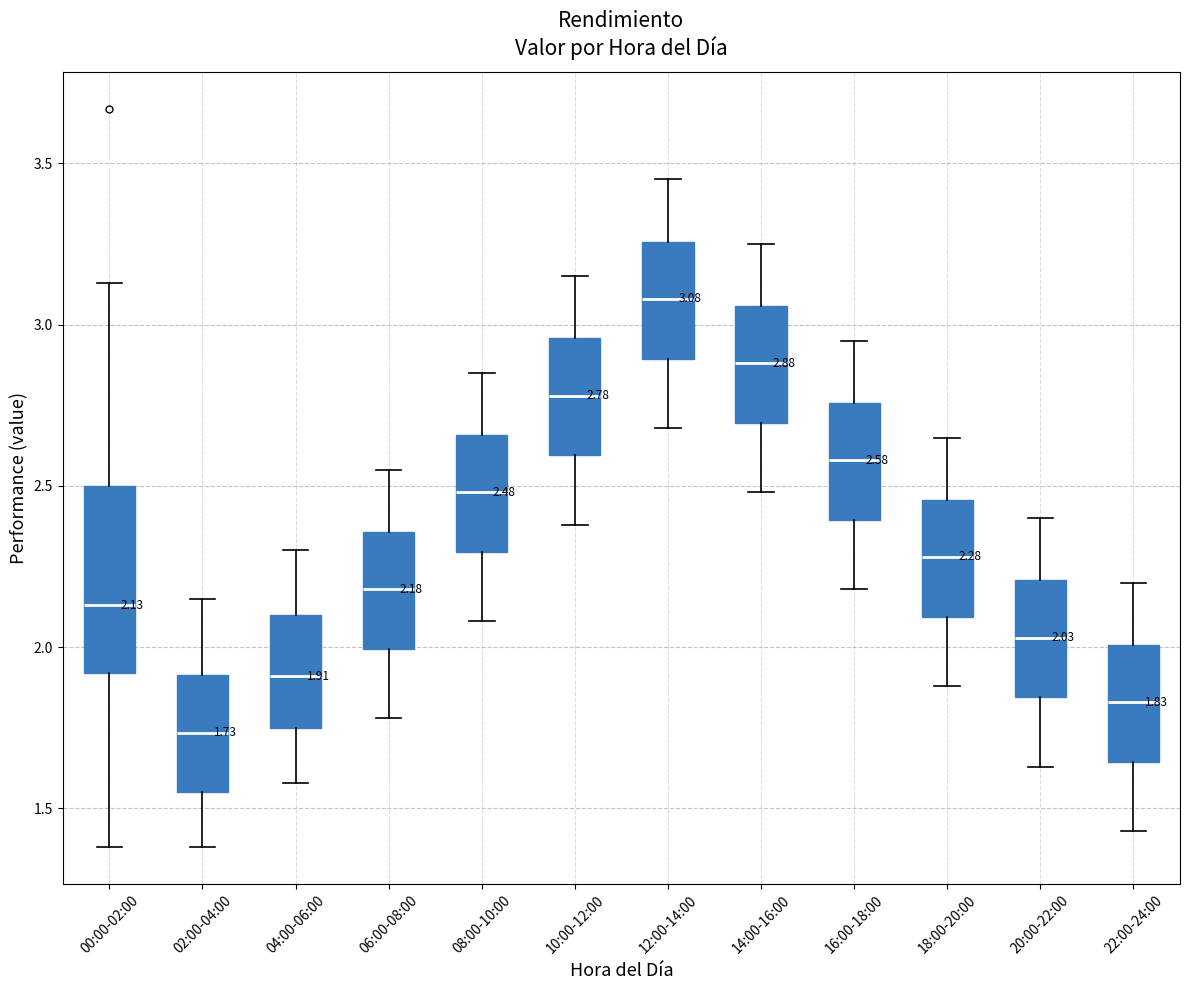

Comparing the boxes themselves (not the whiskers), which one is the tallest?

00:00-02:00